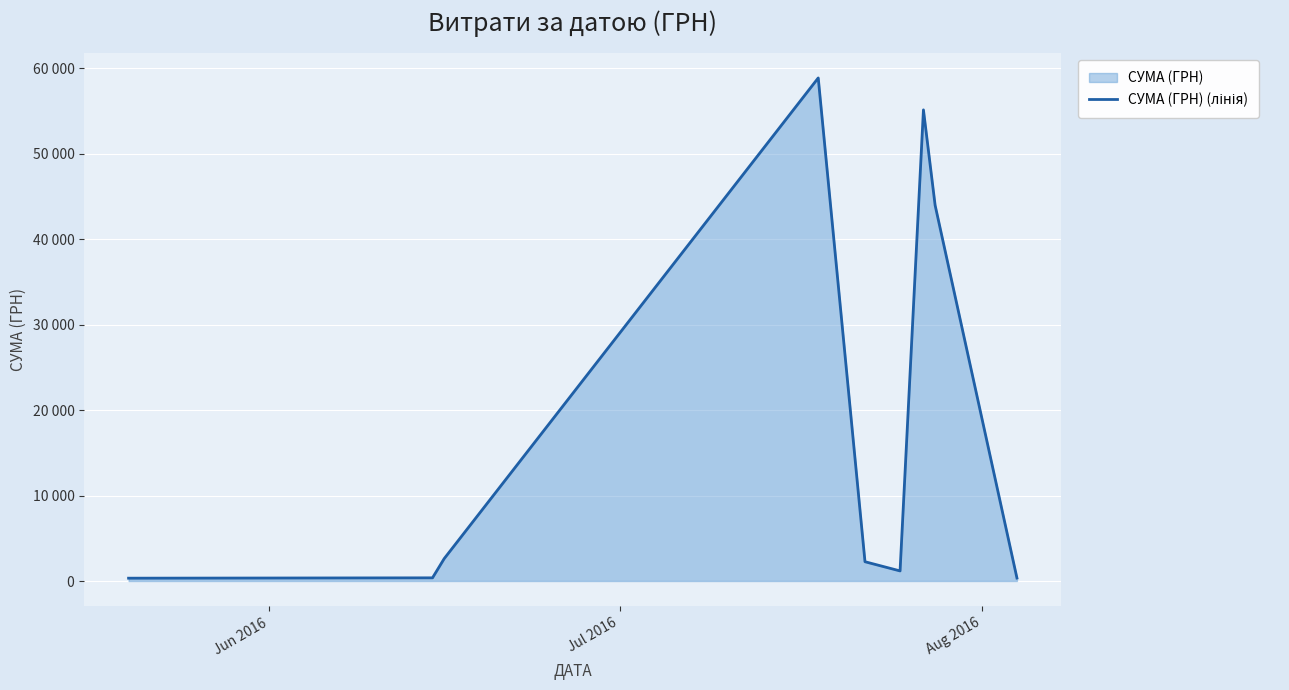

Count the number of categories in the chart.

9